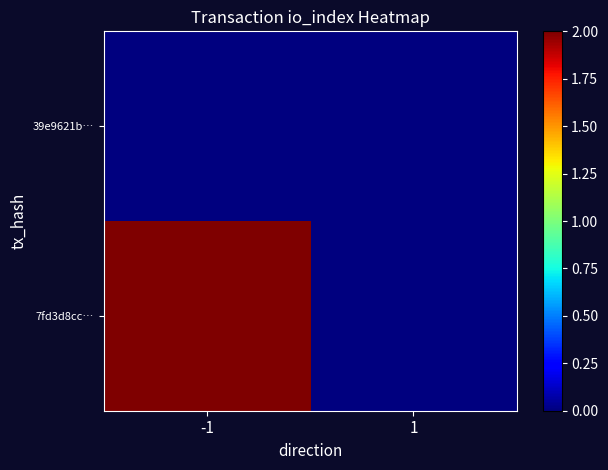

At -1, list the series in order from largest to smallest.

7fd3d8cc…, 39e9621b…